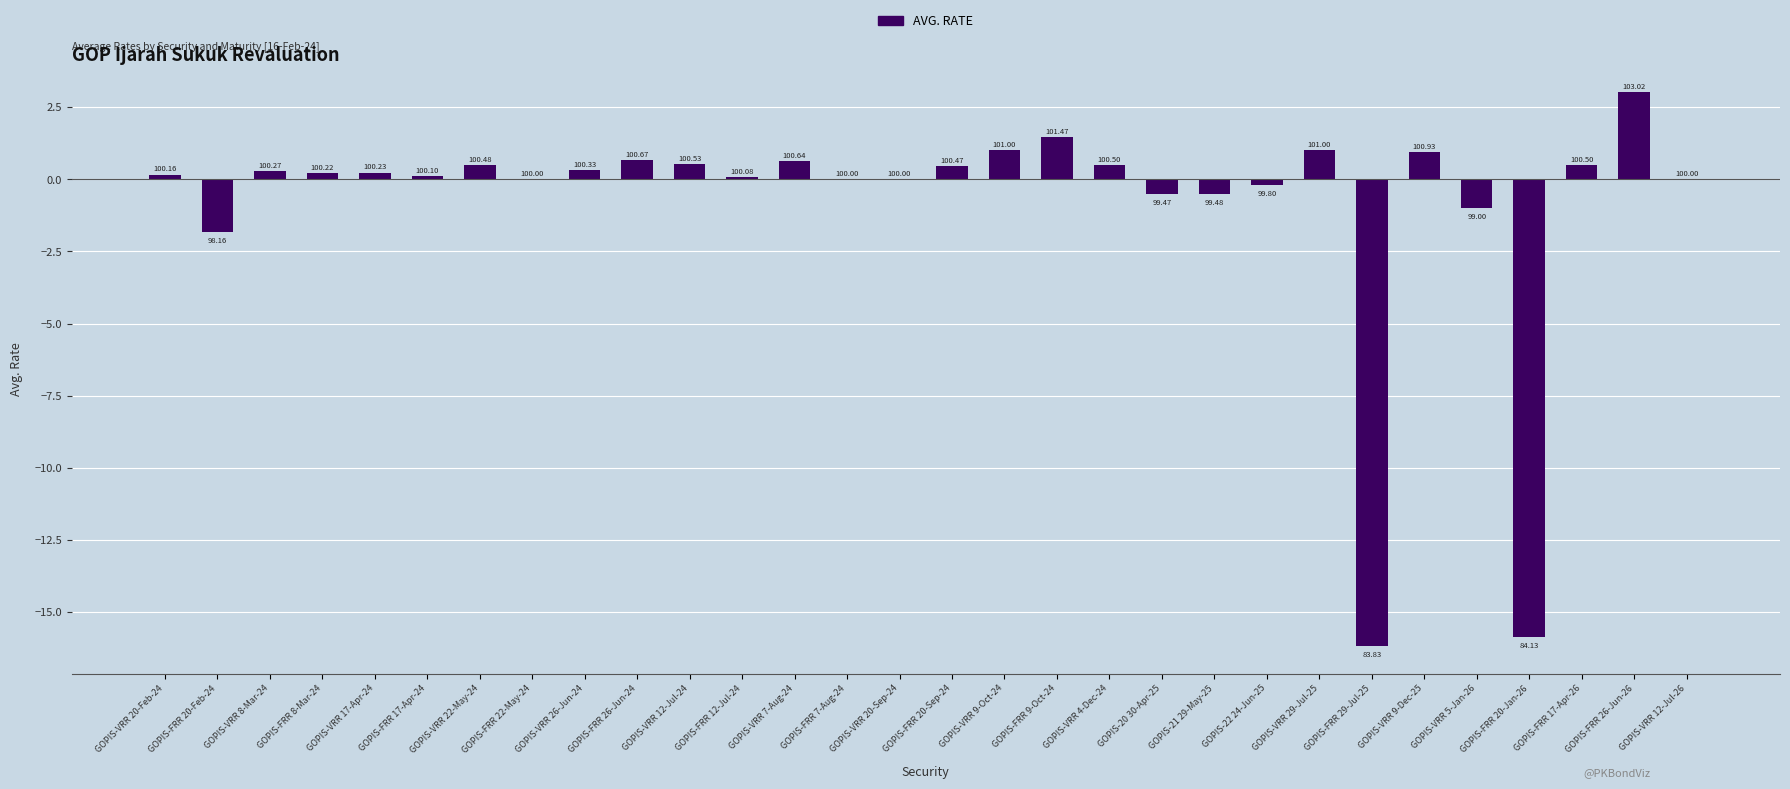

What is the sum of the values at GOPIS-VRR 5-Jan-26 and GOPIS-VRR 7-Aug-24?

-0.4